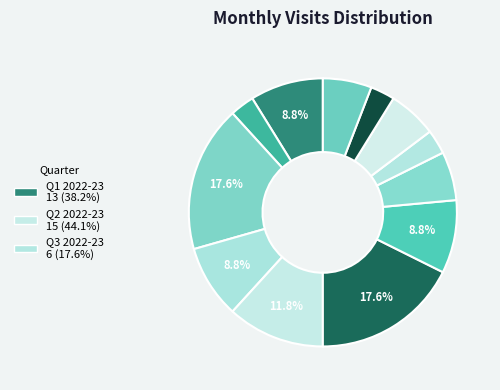

How many slices are in this pie chart?

12